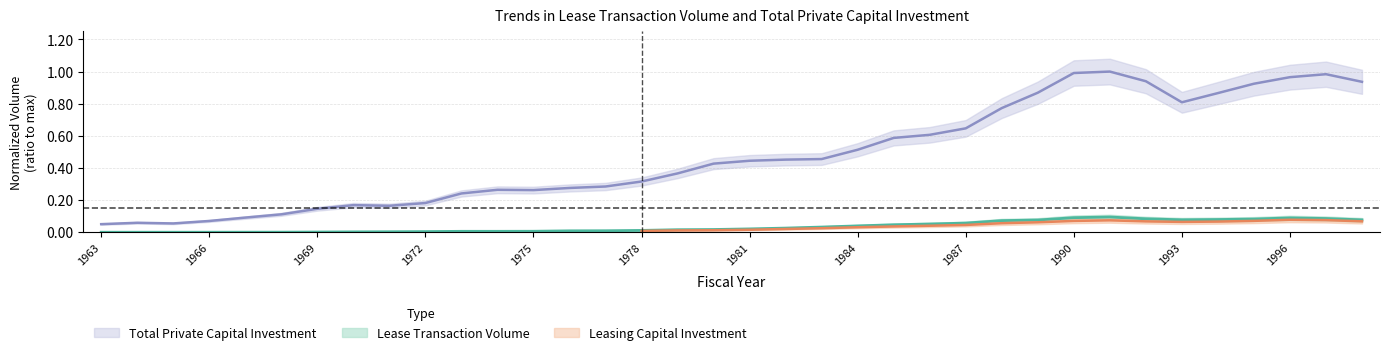

What is the difference between the highest and lowest values at 1969?

0.1